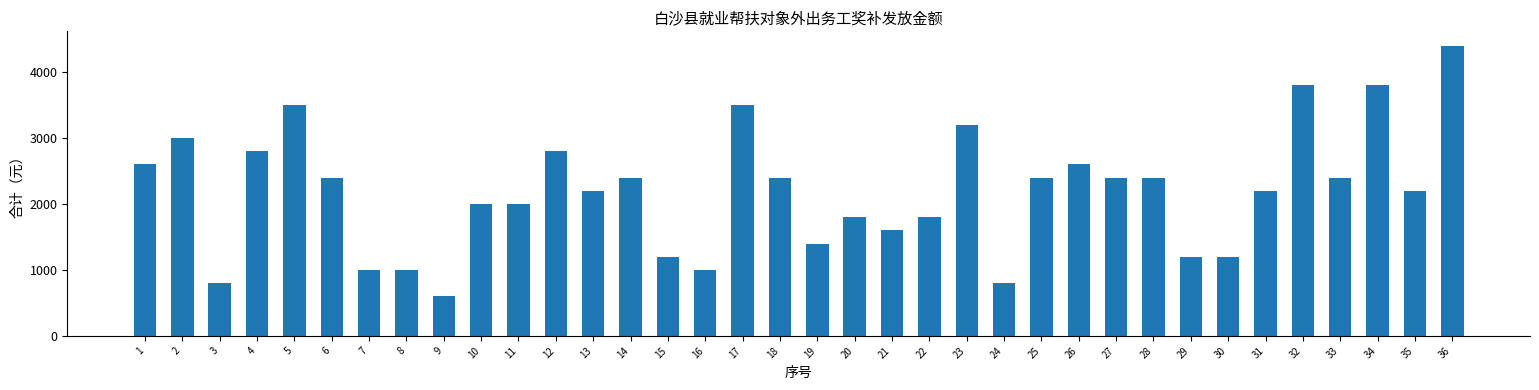

Is it true that the value at 33 is 2400?

True